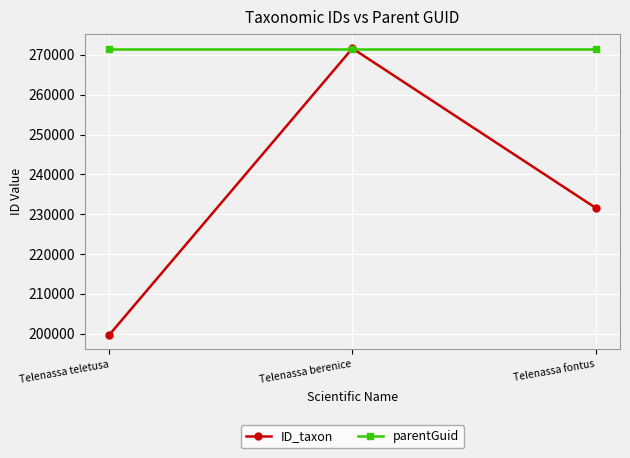

What is the average value of the parentGuid series?

271536